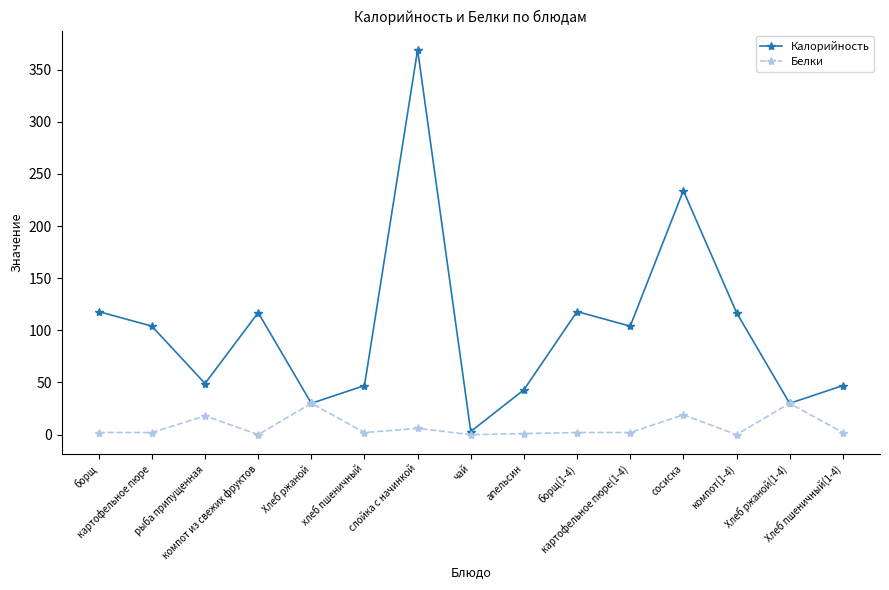

What is the maximum value shown in the chart?

369